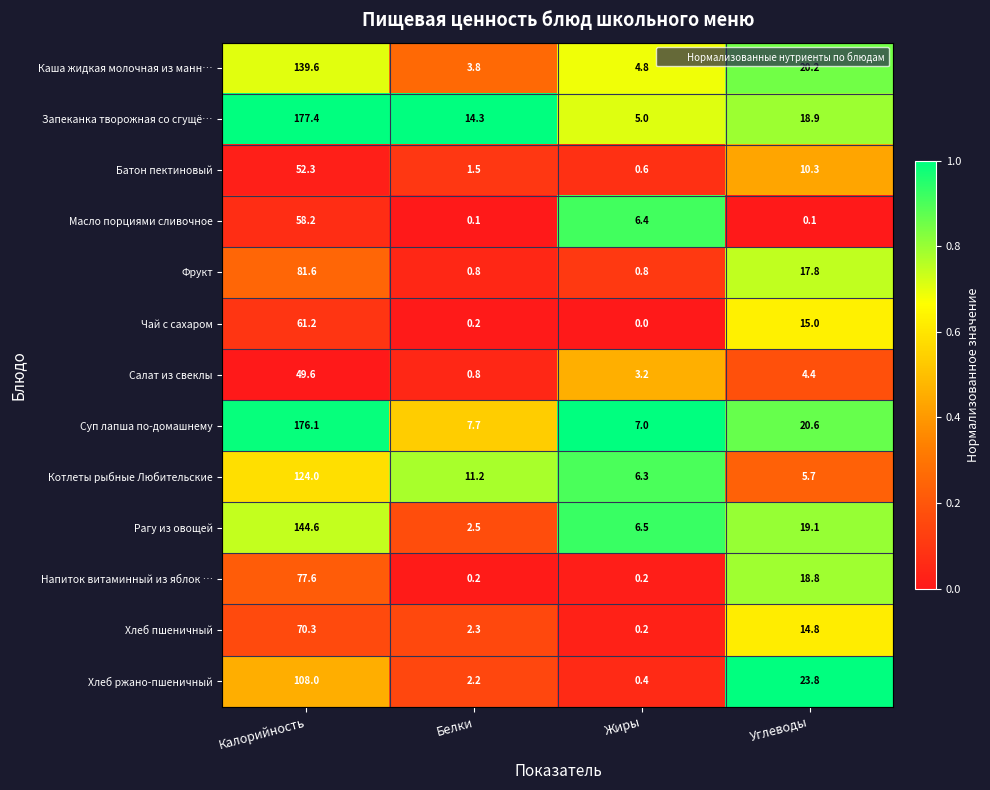

What is the maximum value shown in the chart?

177.4